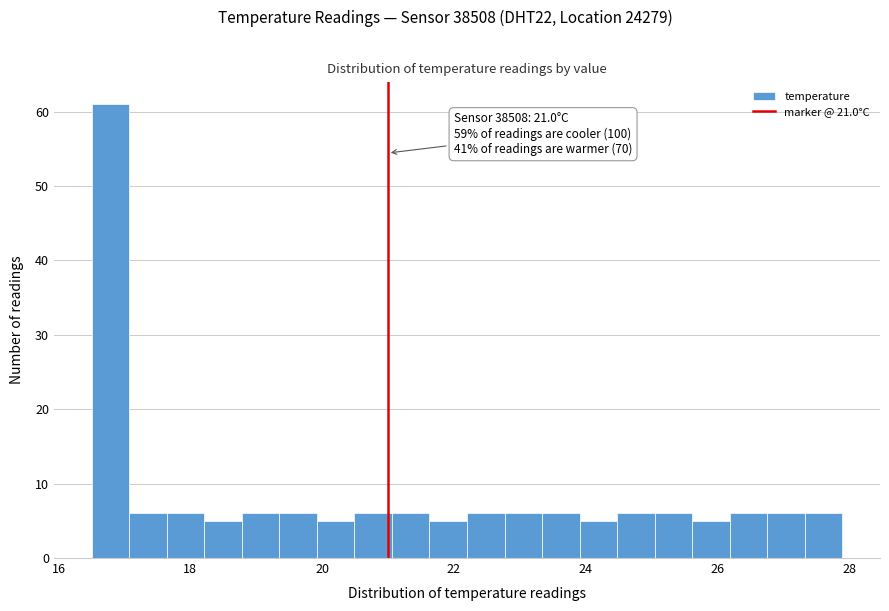

Around what value on the x-axis is the tallest bar? Give the approximate position of its centre, as read against the axis.

16.8